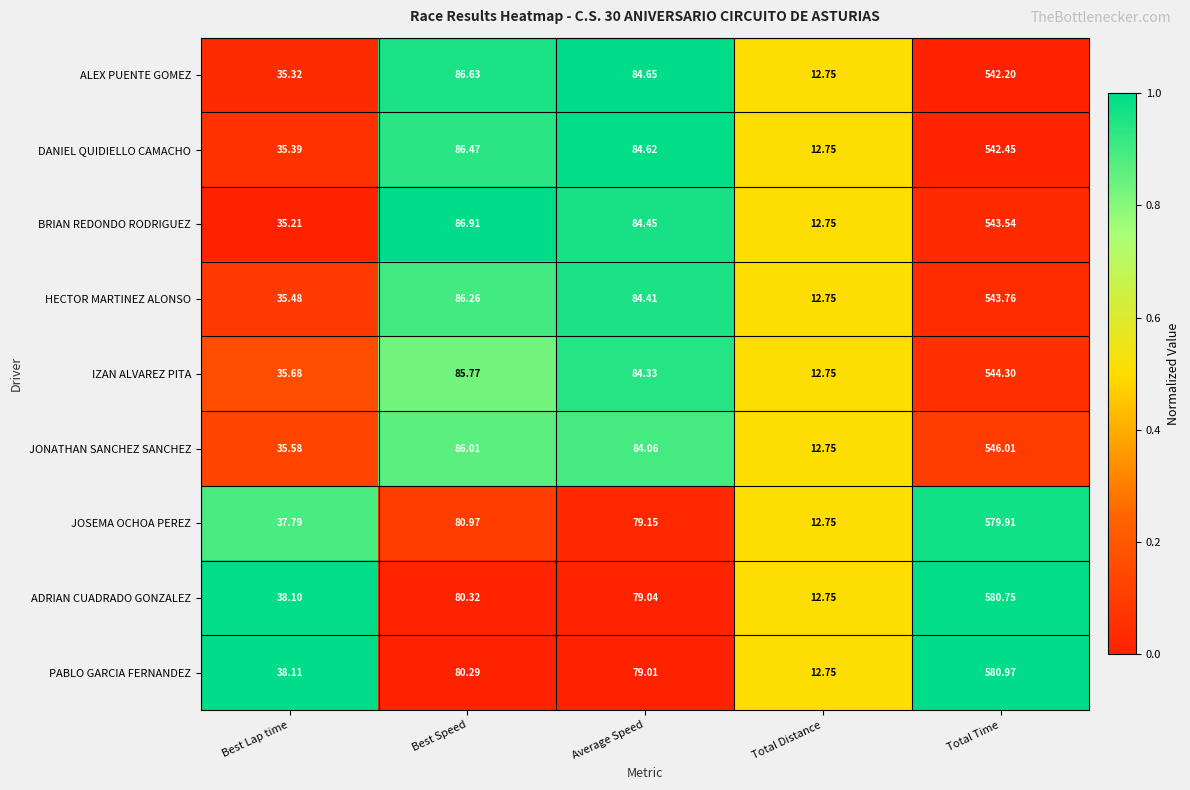

Rank the series at Total Time from lowest to highest value.

ALEX PUENTE GOMEZ, DANIEL QUIDIELLO CAMACHO, BRIAN REDONDO RODRIGUEZ, HECTOR MARTINEZ ALONSO, IZAN ALVAREZ PITA, JONATHAN SANCHEZ SANCHEZ, JOSEMA OCHOA PEREZ, ADRIAN CUADRADO GONZALEZ, PABLO GARCIA FERNANDEZ